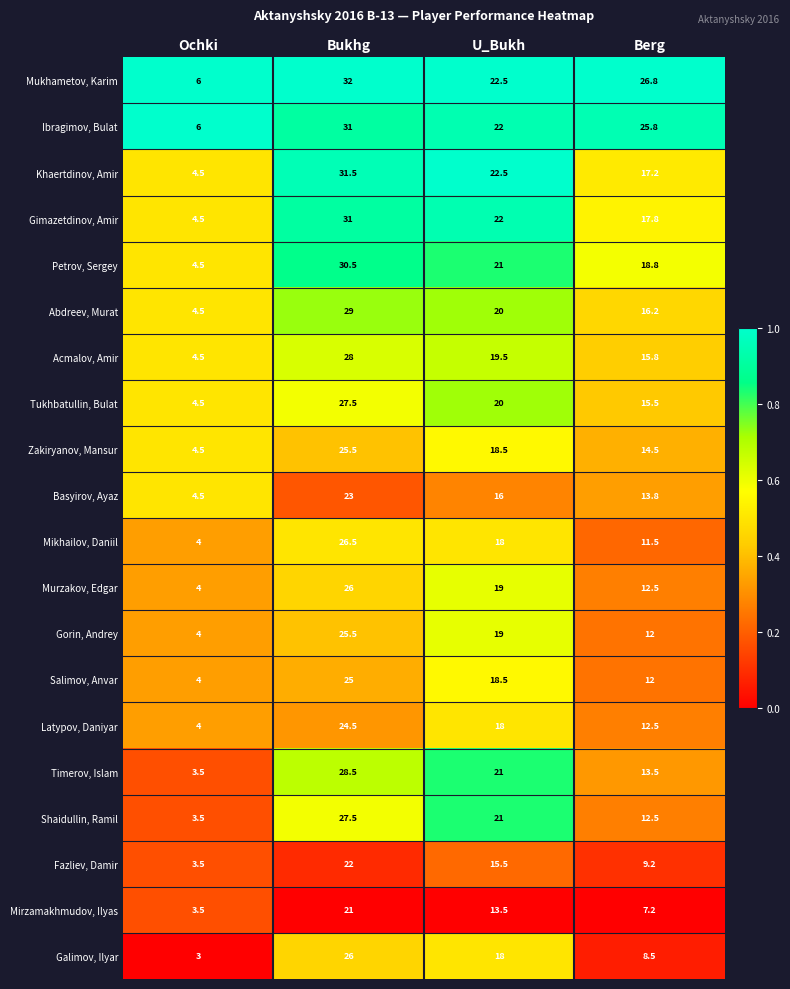

What is the highest value of the Timerov, Islam series?

28.5